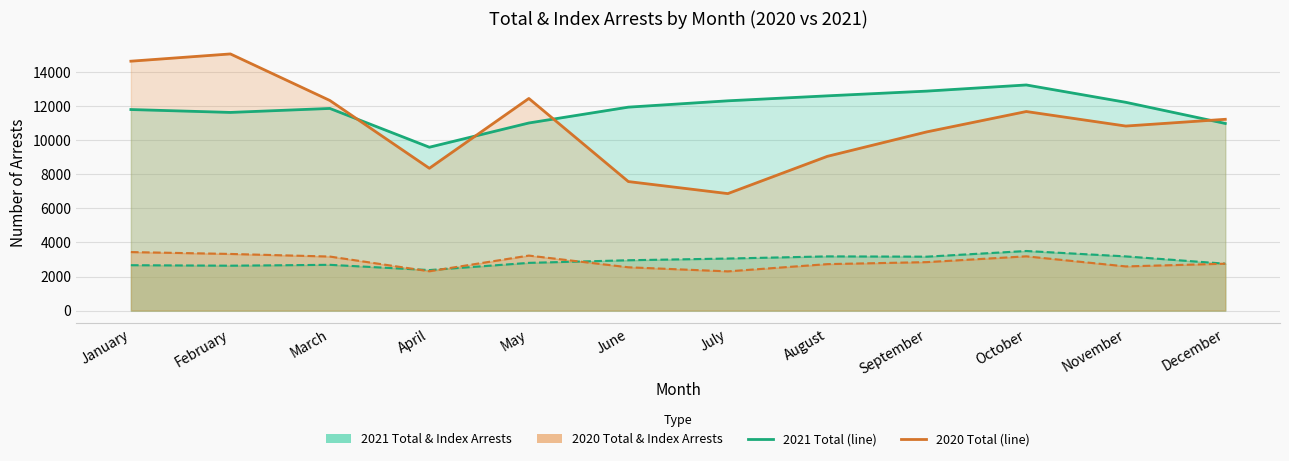

What is the spread (max minus min) of values at January?

11980